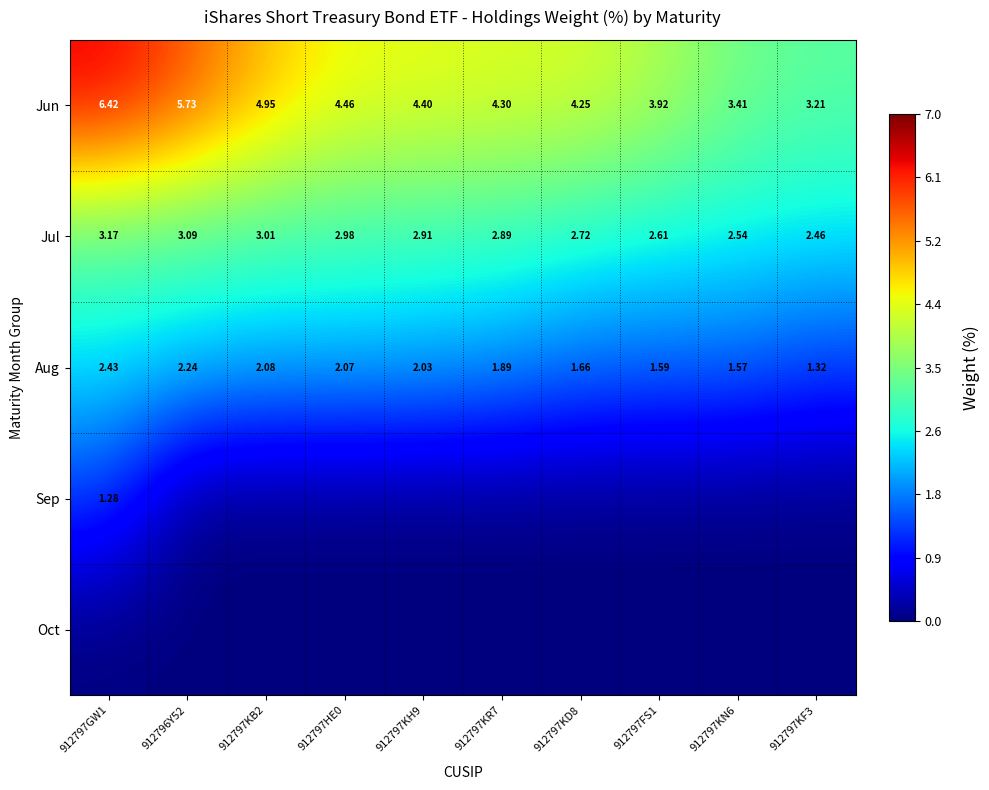

Which category has the lowest value across all series?

912796Y52